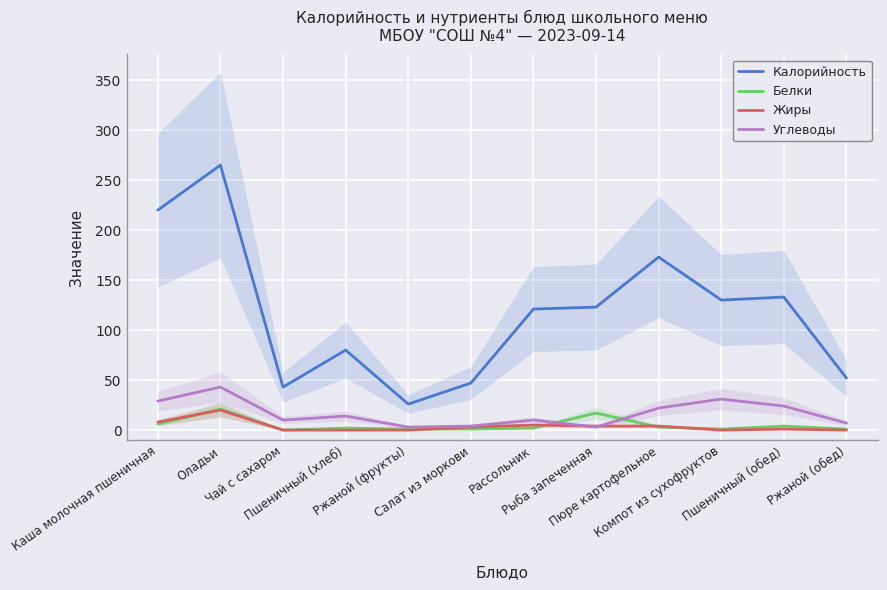

What is the difference between the second highest and second lowest values in the Белки series?

16